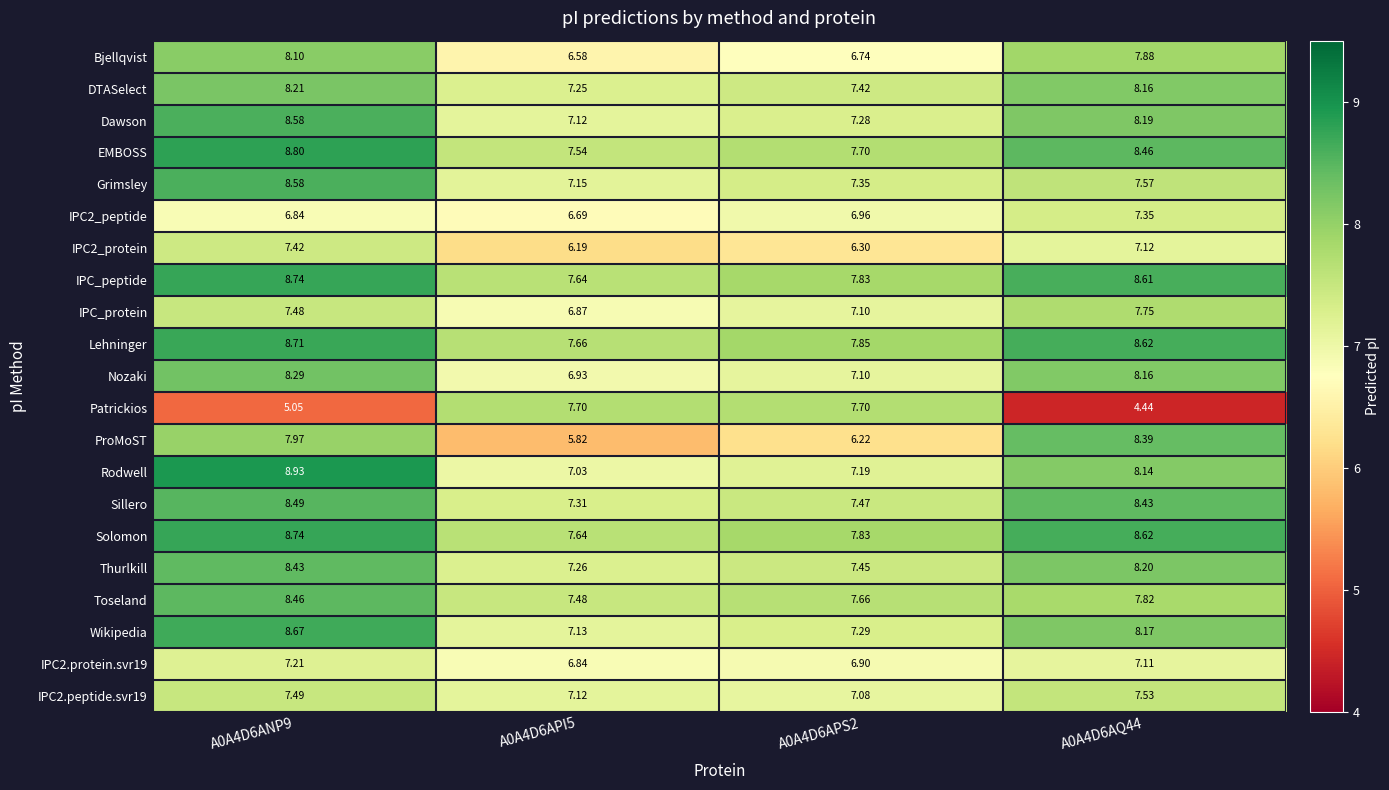

Which series has the largest range (max minus min)?

Patrickios